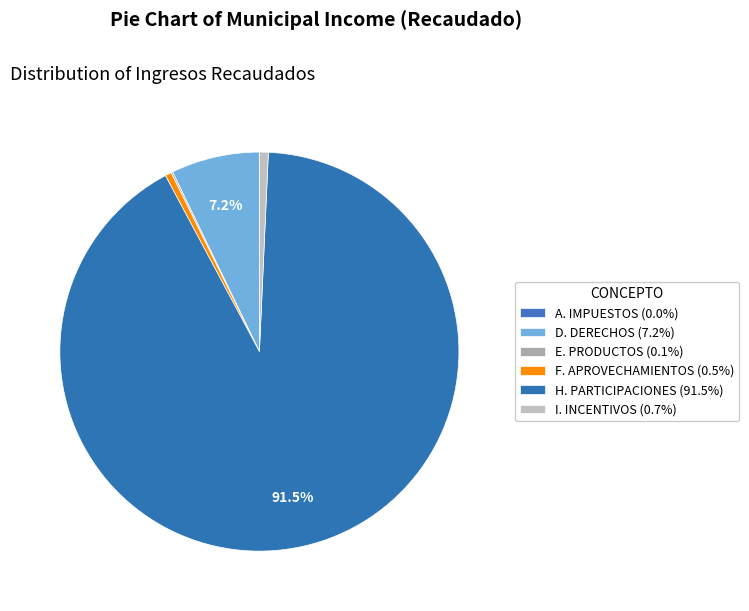

How many slices are in this pie chart?

6